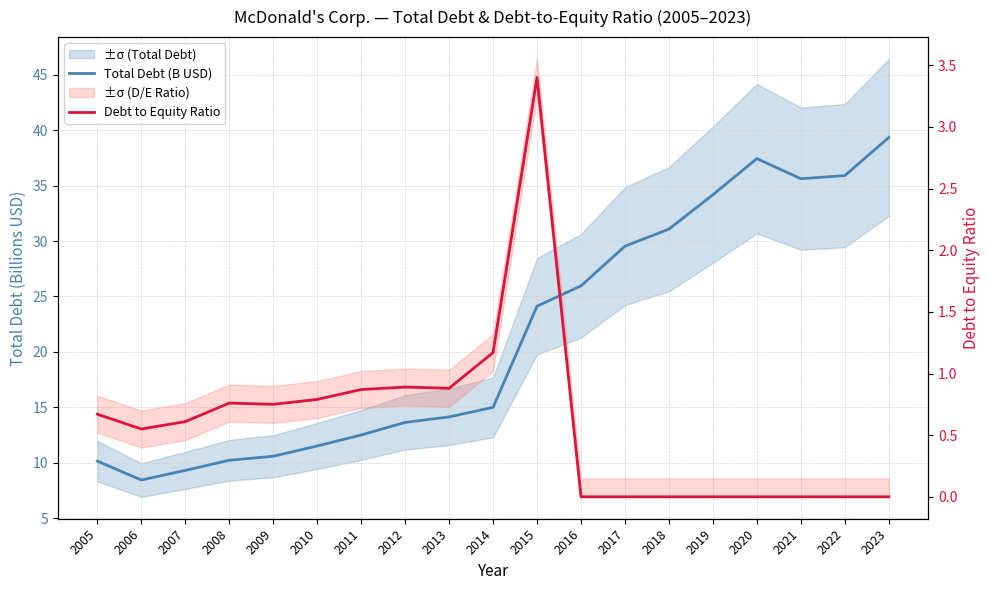

At which label does Total Debt (B USD) reach its peak?

2023